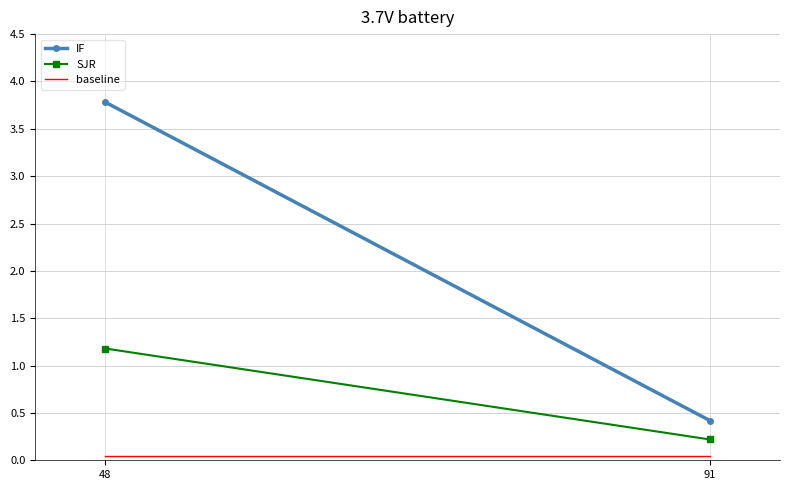

What is the average value of the baseline series?

0.1